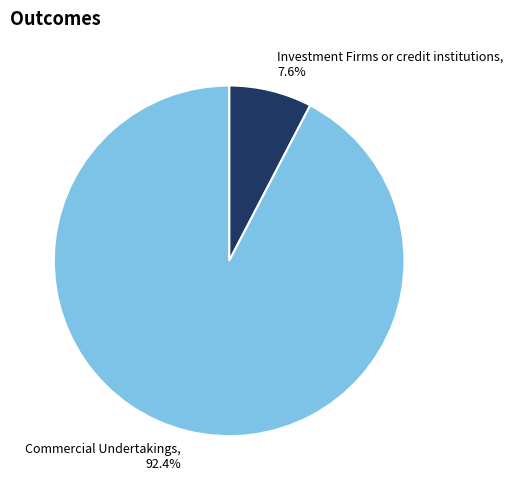

Which slice is the smallest?

Investment Firms or credit institutions, 7.6%